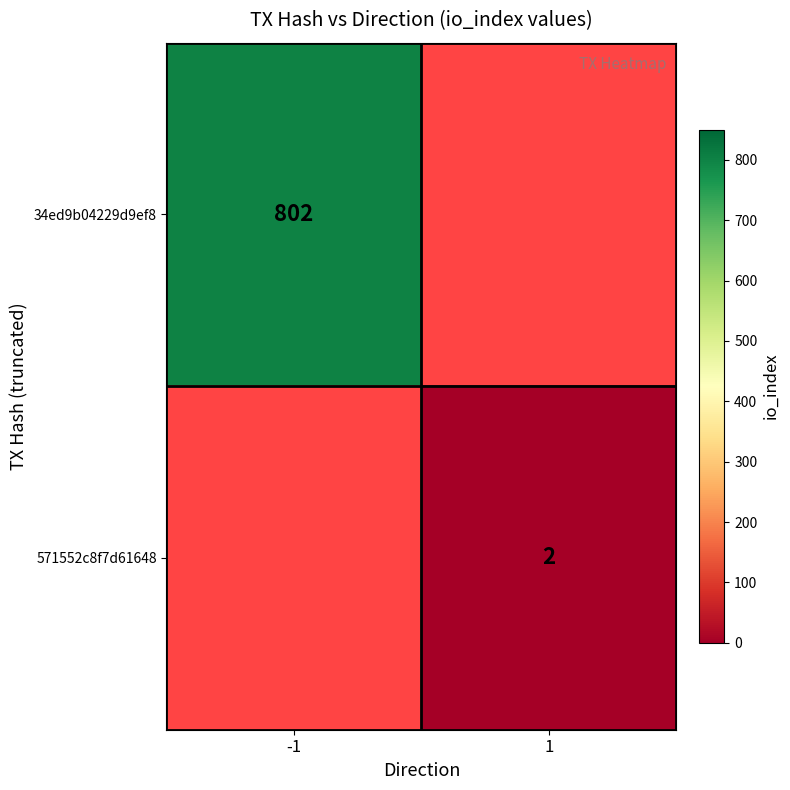

True or false: 34ed9b04229d9ef8 has a value of 192 at -1.

False